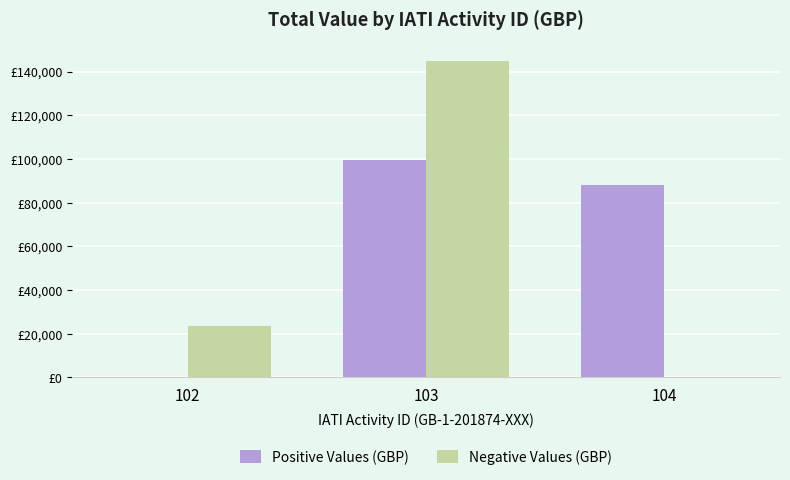

True or false: Positive Values (GBP) has a value of 88159 at 104.

True